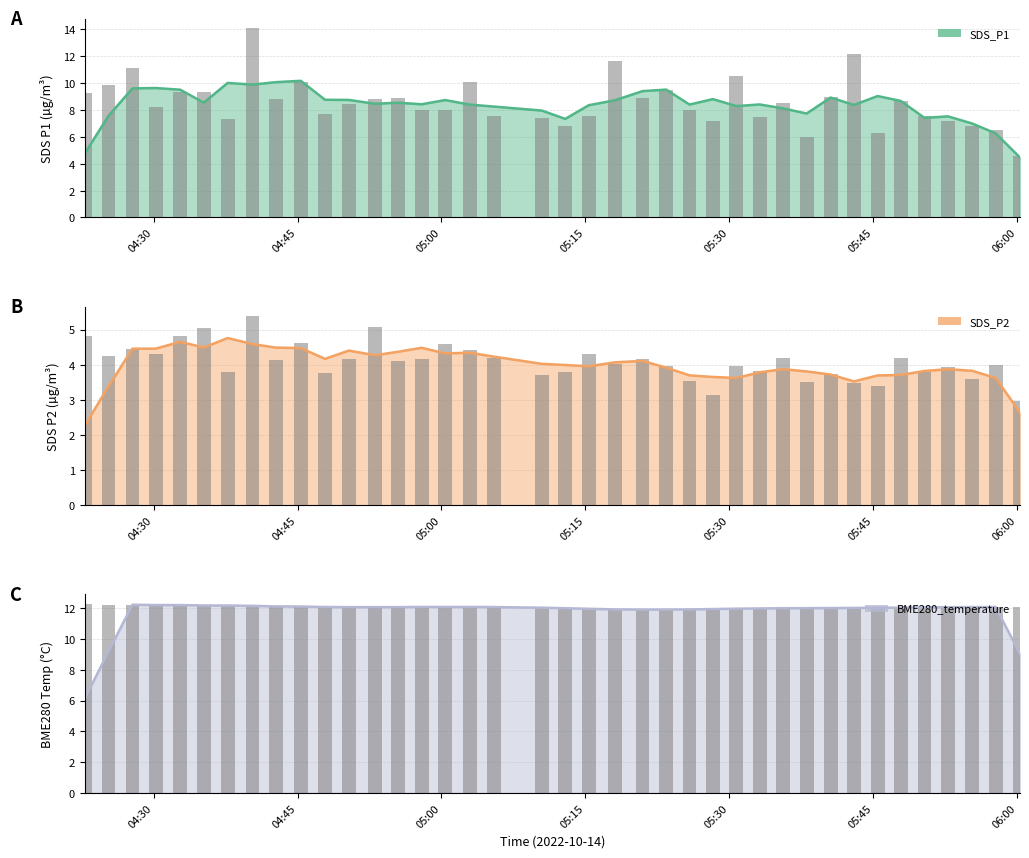

How many groups of bars are there?

39